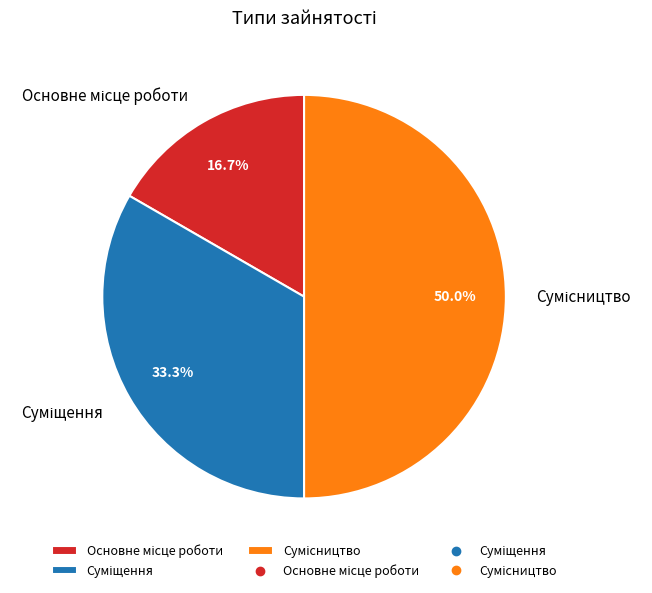

How many slices are in this pie chart?

3